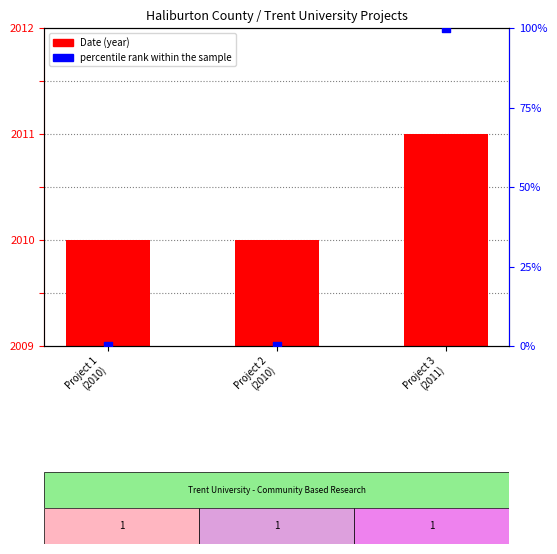

What are all the series names shown in the legend?

Date, percentile rank within the sample